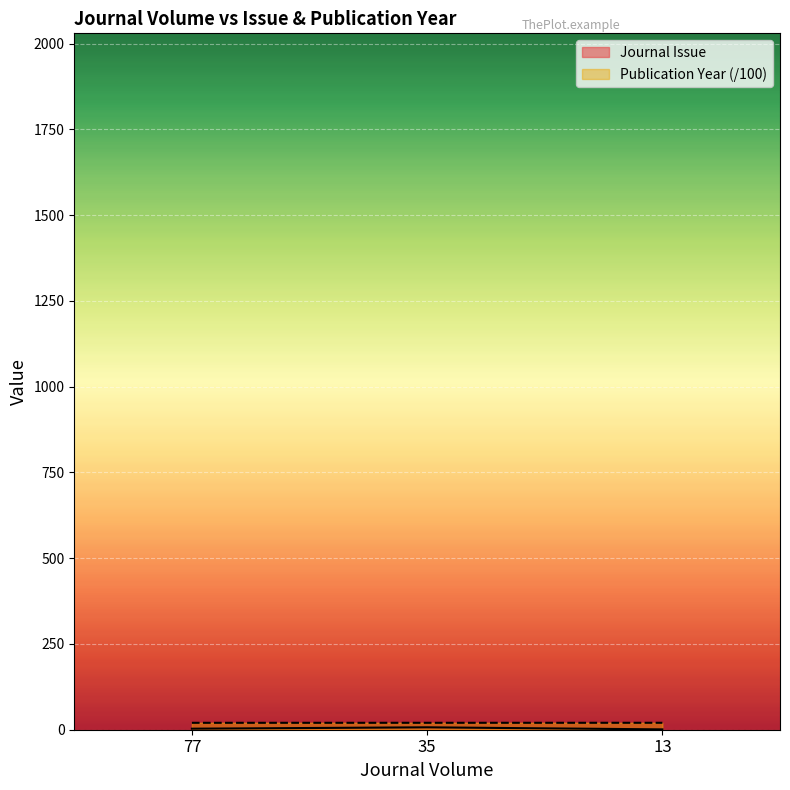

Read the Publication Year value at 13.

20.2